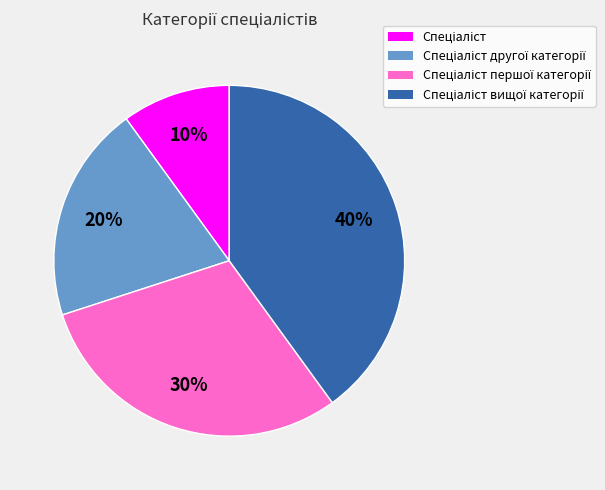

To the nearest percent, what is the average slice percentage?

25%